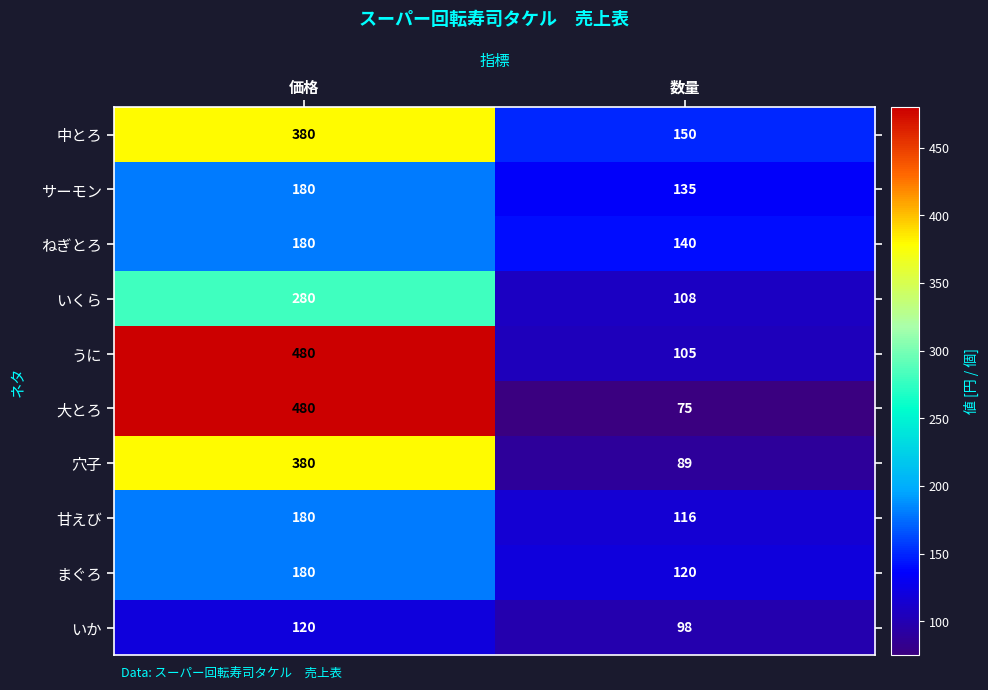

The value of うに at 価格 is 766. True or false?

False